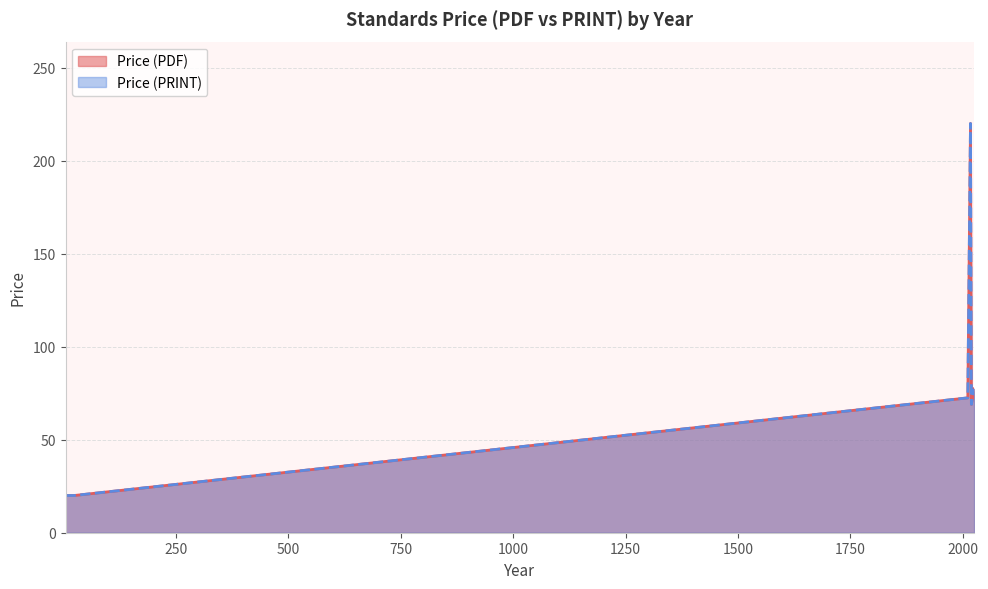

Reading left to right, list all the values displayed in this chart.

Price (PDF): 2017=220.0	2011=76.0	5=20.0	2025=18.0	2025=76.0	24=20.0	24=20.0	2025=69.0	2025=69.0	2025=61.0	2025=102.4	2025=76.0	2019=69.0	2025=108.0	2025=108.0	2025=99.0	2025=69.0	2025=82.2	2025=67.8	2011=69.0
Price (PRINT): 2017=220.0	2011=76.0	5=20.0	2025=18.0	2025=76.0	24=20.0	24=20.0	2025=69.0	2025=69.0	2025=61.0	2025=102.4	2025=76.0	2019=69.0	2025=108.0	2025=108.0	2025=99.0	2025=69.0	2025=82.2	2025=67.8	2011=69.0